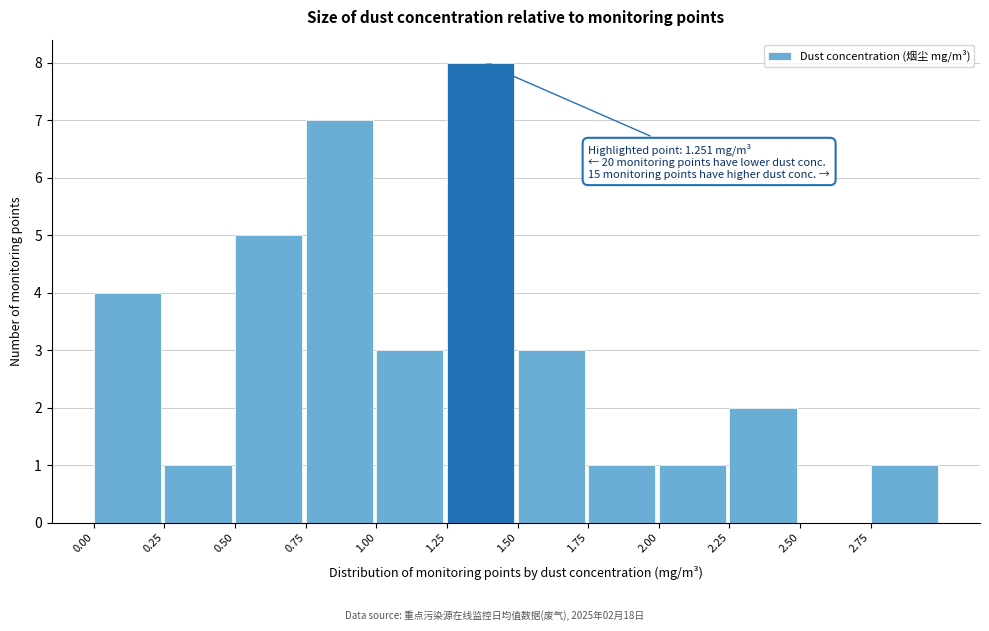

Over which range of the x-axis is the bar tallest?

1.25 to 1.50